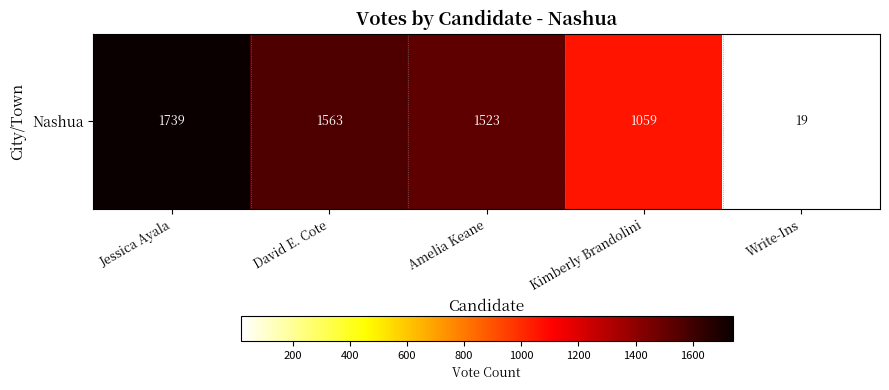

Reading left to right, transcribe all the data shown in this chart.

Jessica Ayala=1739	David E. Cote=1563	Amelia Keane=1523	Kimberly Brandolini=1059	Write-Ins=19